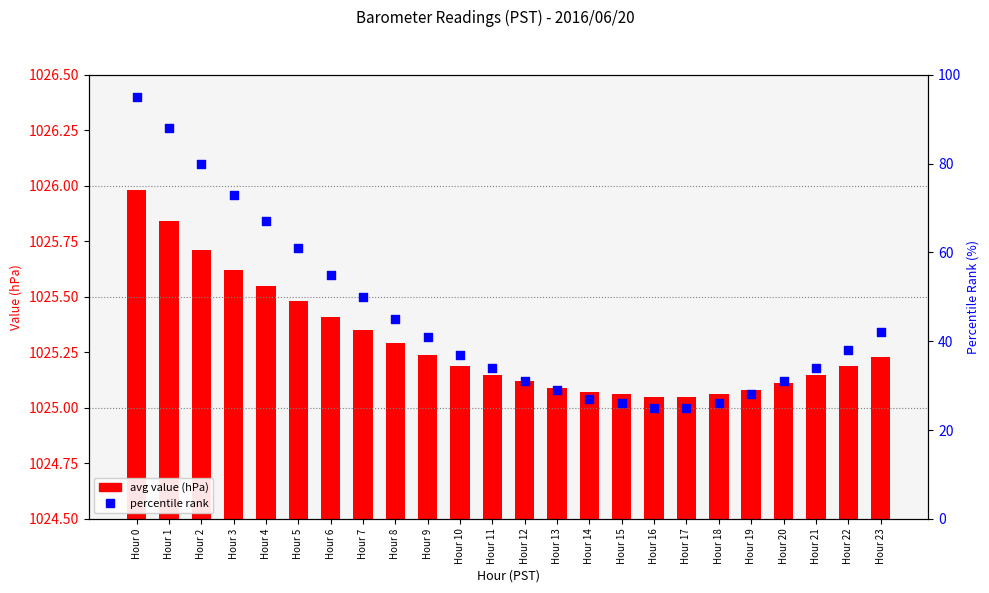

At how many categories does at least one series exceed 941?

24